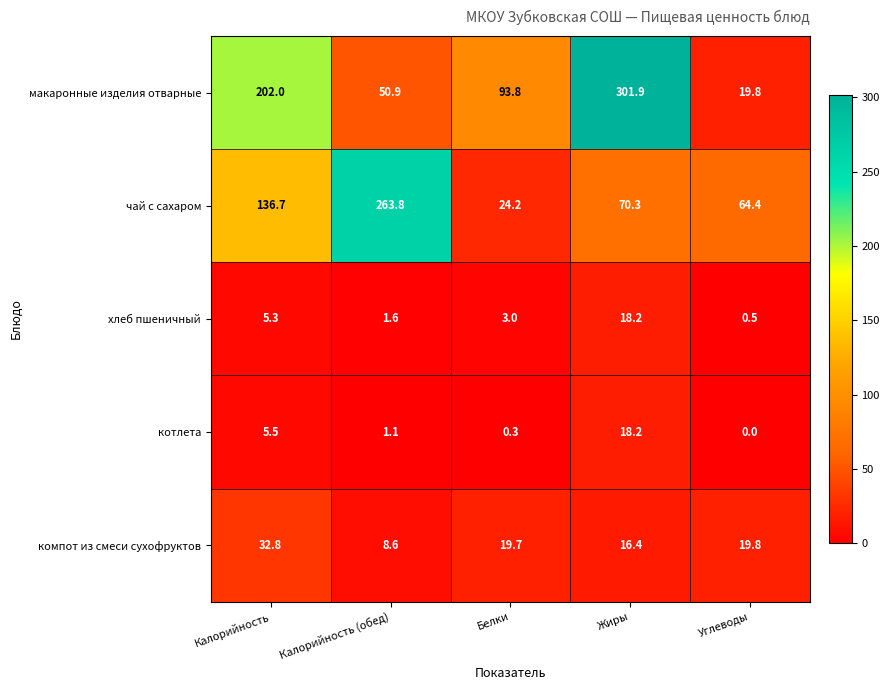

What is the difference between the maximum and minimum values in the котлета series?

18.2